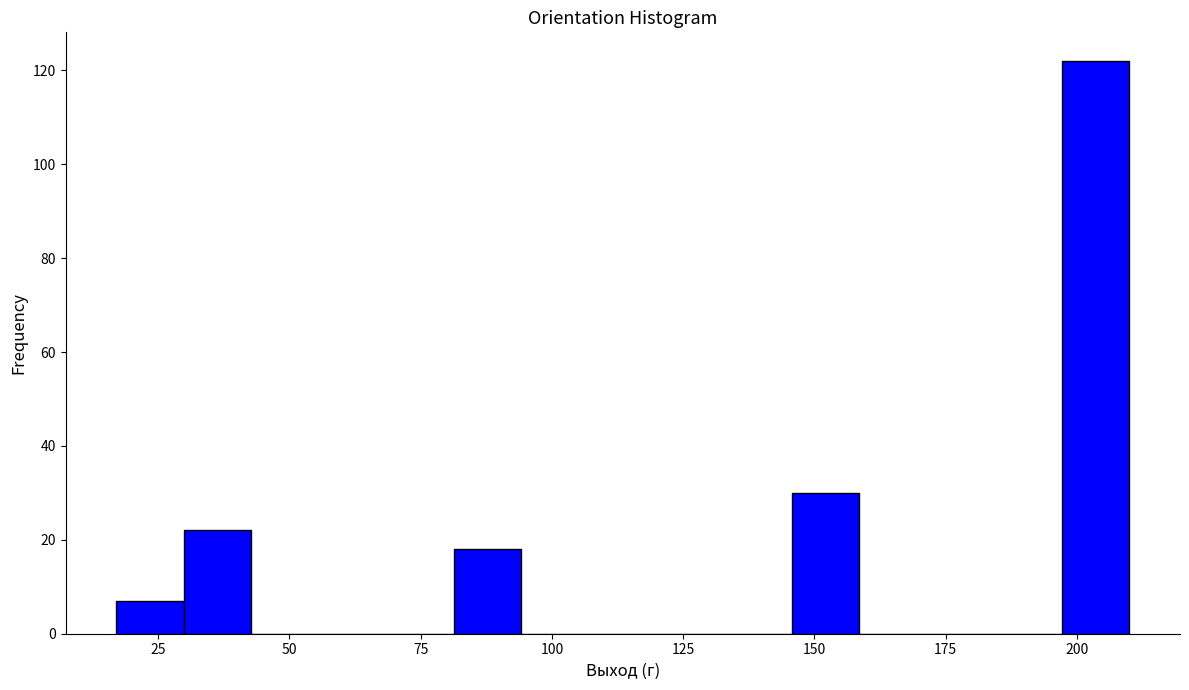

Around what value on the x-axis is the tallest bar? Give the approximate position of its centre, as read against the axis.

205